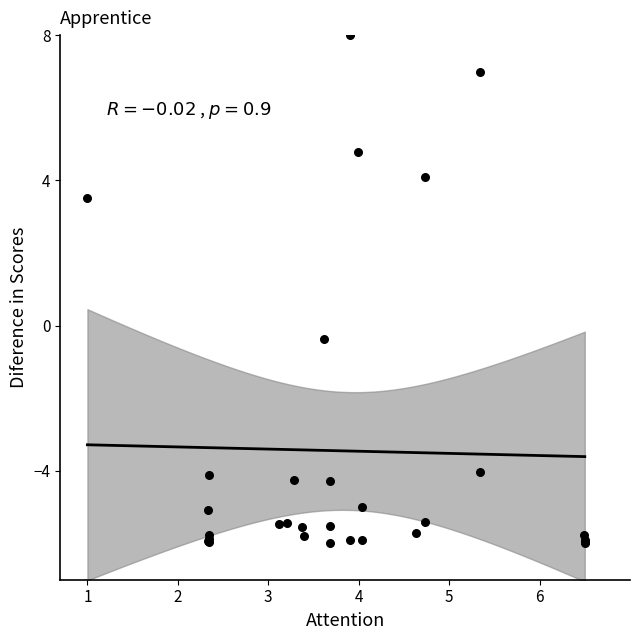

What Y value in the scatter plot is closest to 1?

-0.4